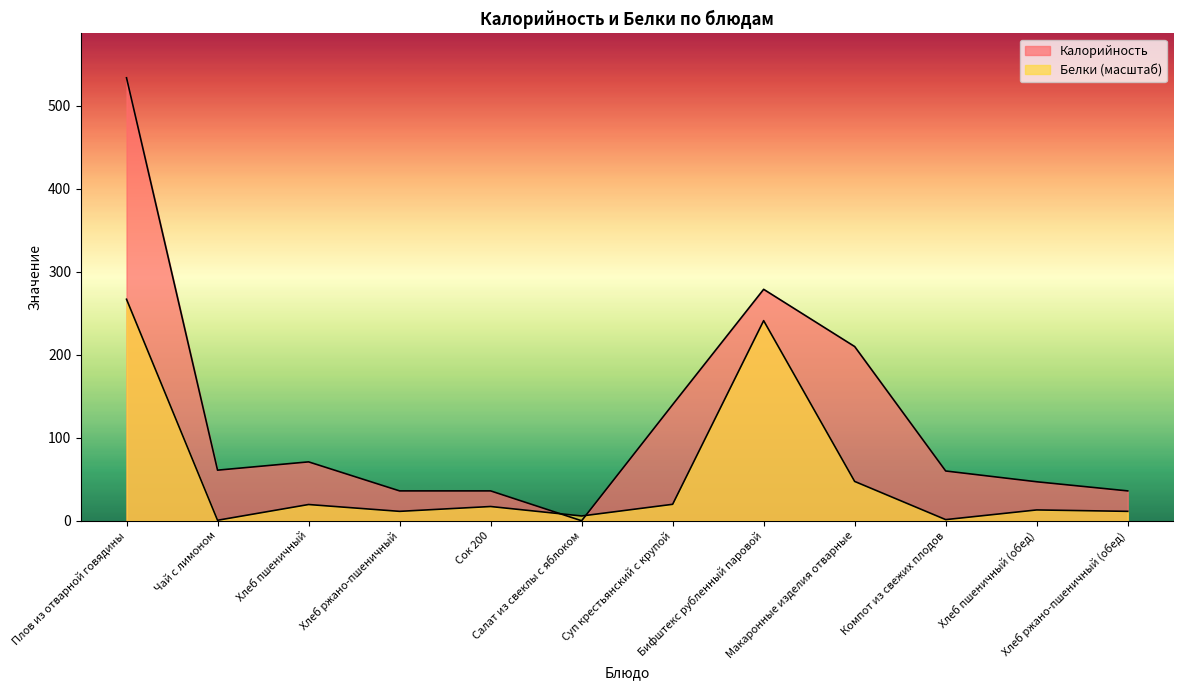

Reading right to left, transcribe all the data shown in this chart.

Калорийность: Хлеб ржано-пшеничный (обед)=36.0	Хлеб пшеничный (обед)=47.0	Компот из свежих плодов=60.0	Макаронные изделия отварные=210.0	Бифштекс рубленный паровой=279.0	Суп крестьянский с крупой=140.0	Салат из свеклы с яблоком=0.0	Сок 200=36.0	Хлеб ржано-пшеничный=36.0	Хлеб пшеничный=71.0	Чай с лимоном=61.0	Плов из отварной говядины=534.0
Белки: Хлеб ржано-пшеничный (обед)=11.3	Хлеб пшеничный (обед)=13.1	Компот из свежих плодов=1.4	Макаронные изделия отварные=47.4	Бифштекс рубленный паровой=241.2	Суп крестьянский с крупой=19.8	Салат из свеклы с яблоком=5.8	Сок 200=17.2	Хлеб ржано-пшеничный=11.3	Хлеб пшеничный=19.6	Чай с лимоном=0.6	Плов из отварной говядины=267.0